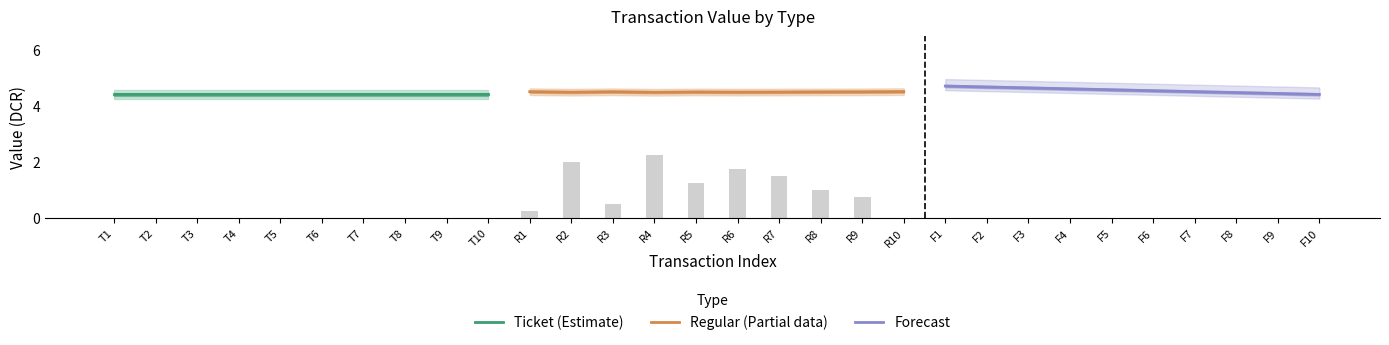

What are all the series names shown in the legend?

Ticket (Estimate), Regular (Partial data), Forecast